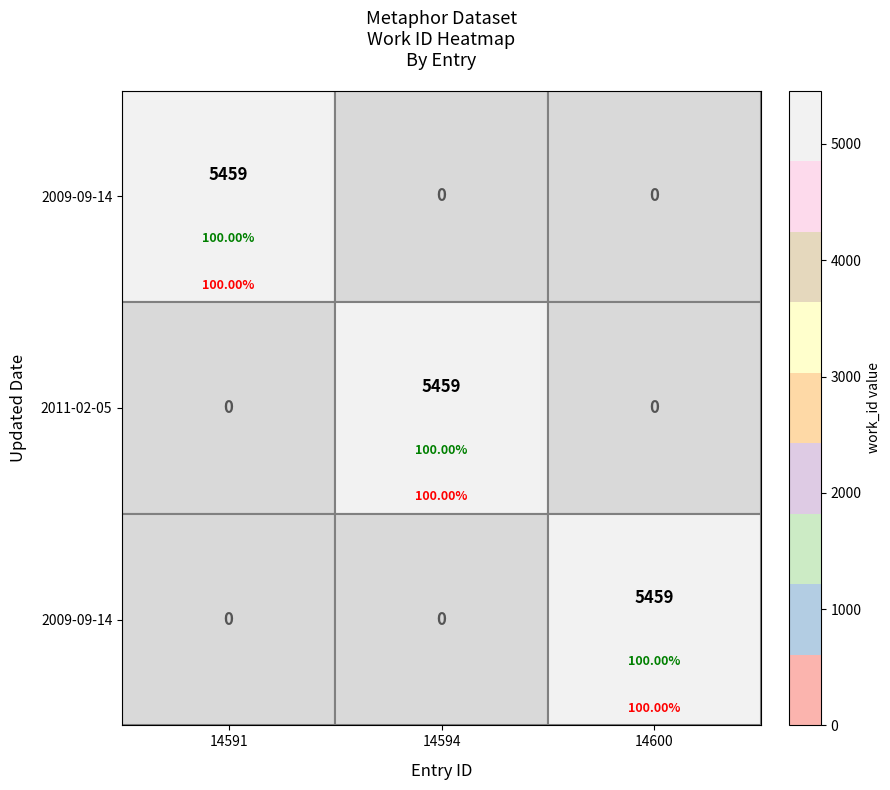

At how many categories does at least one series exceed 59?

3